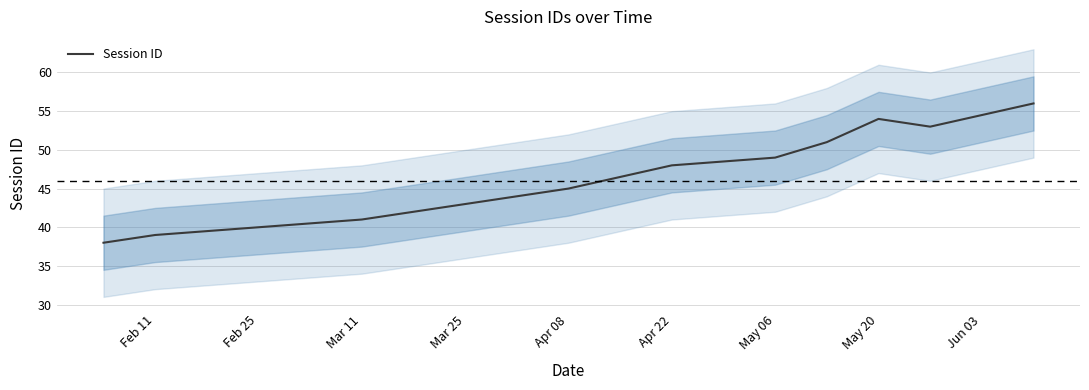

What is the difference between the second highest and second lowest values?

15